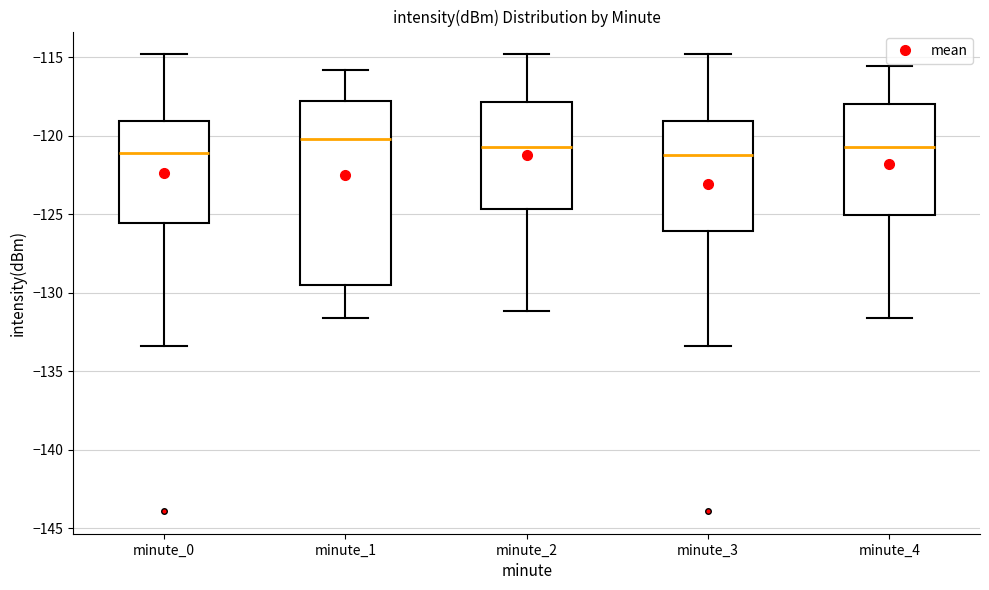

Which box has the highest median line?

minute_1